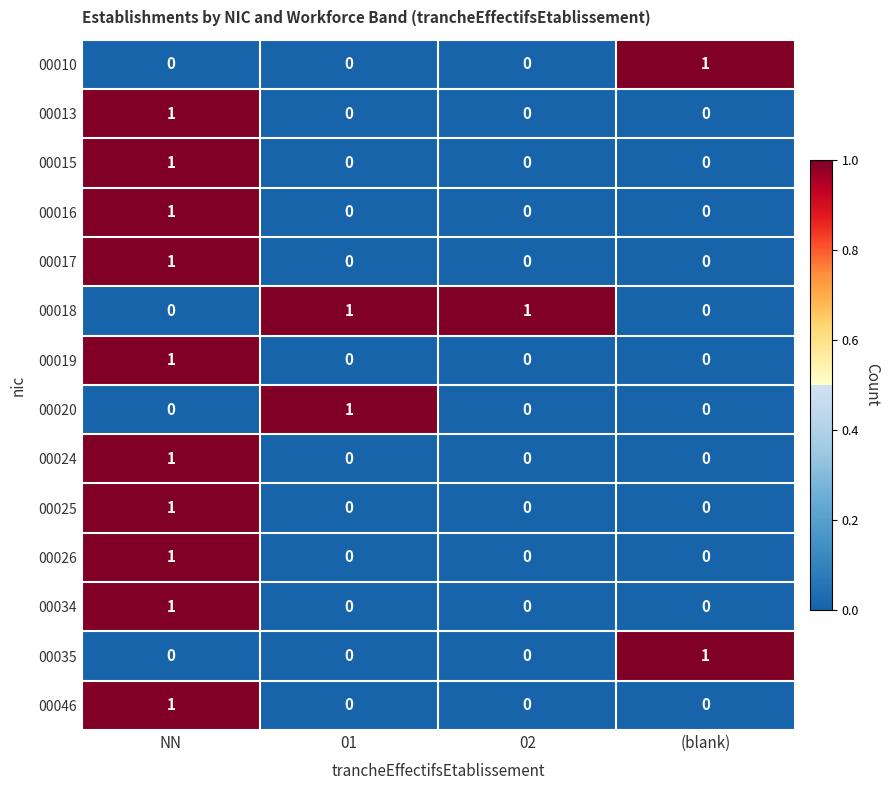

True or false: 00018 has a value of -1 at NN.

False